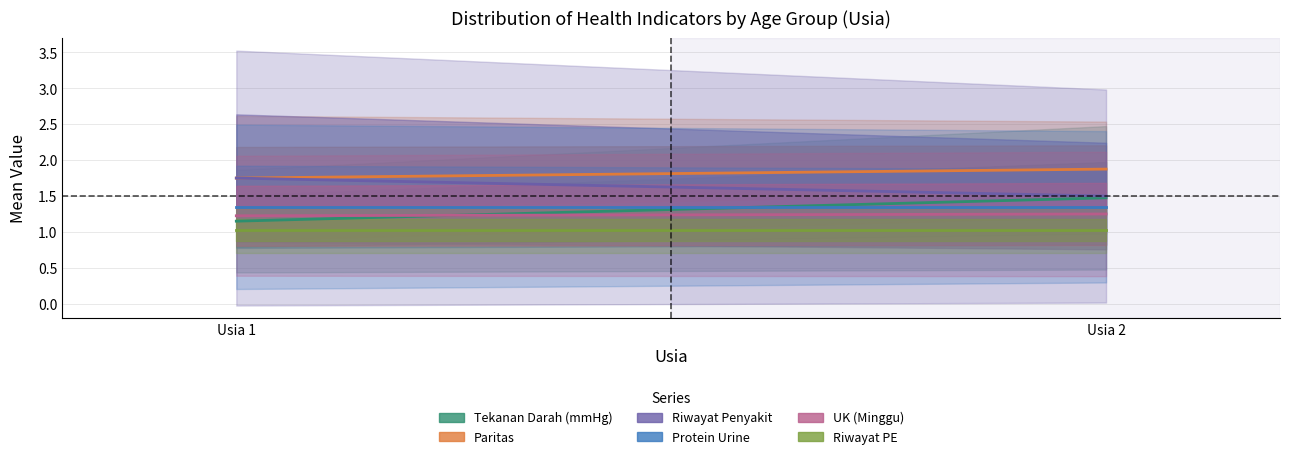

Which label corresponds to the largest value in the chart?

Usia 2